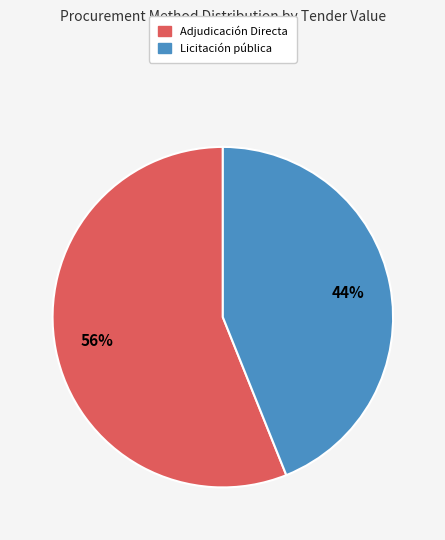

To the nearest percent, what is the difference between the largest and smallest slice percentages?

12%